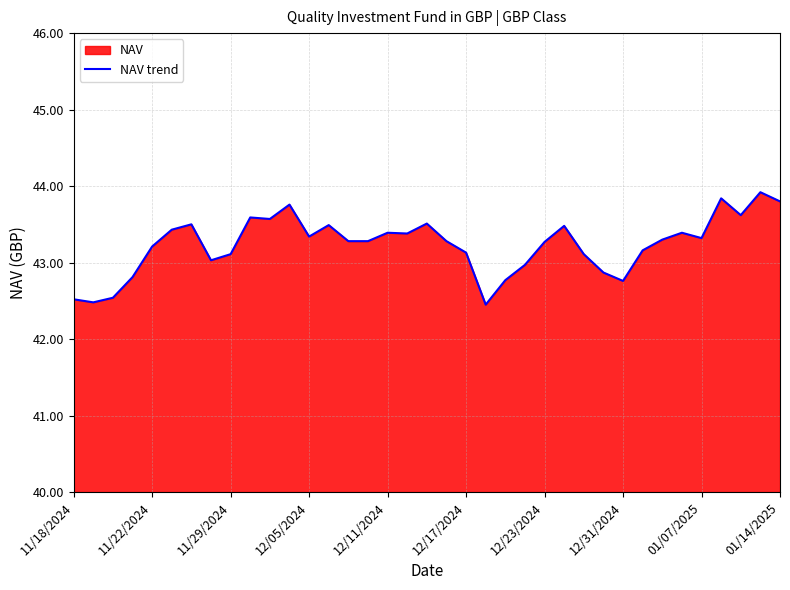

The chart shows a value of 21.1 at 12/23/2024. True or false?

False